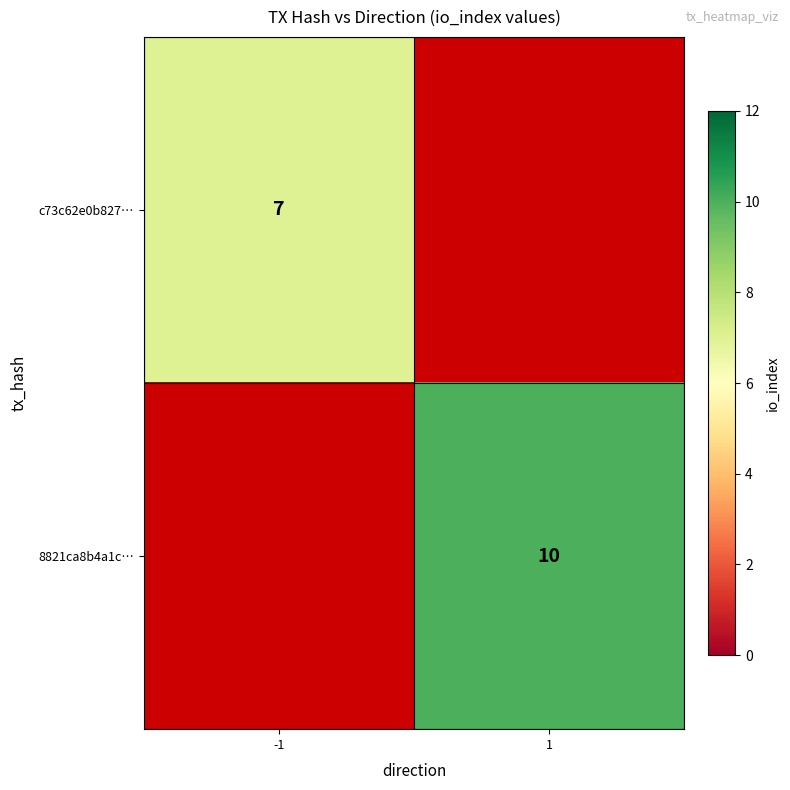

The value of c73c62e0b827… at -1 is 2. True or false?

False